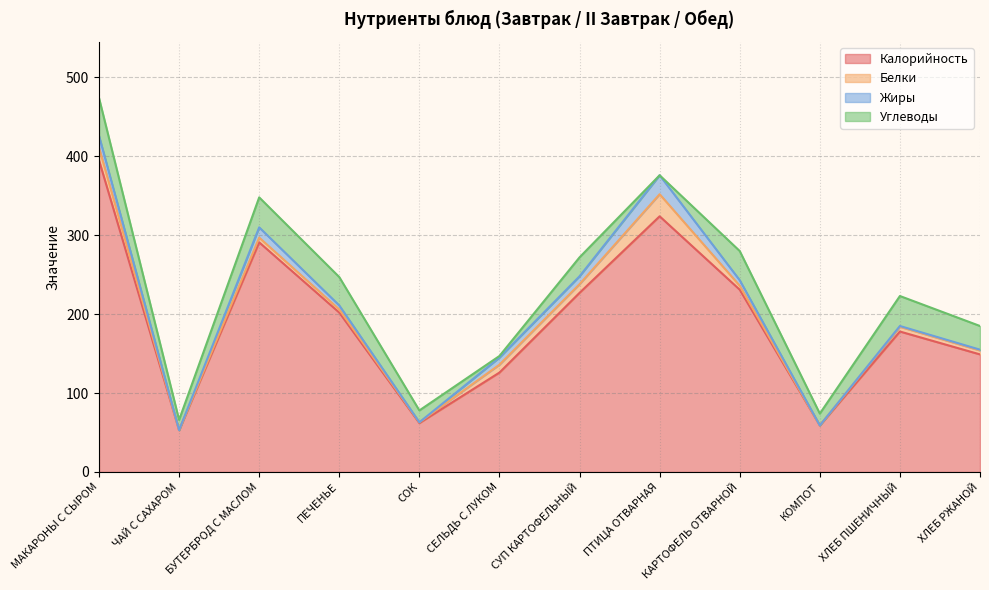

What is the difference between the maximum and minimum values in the Углеводы series?

48